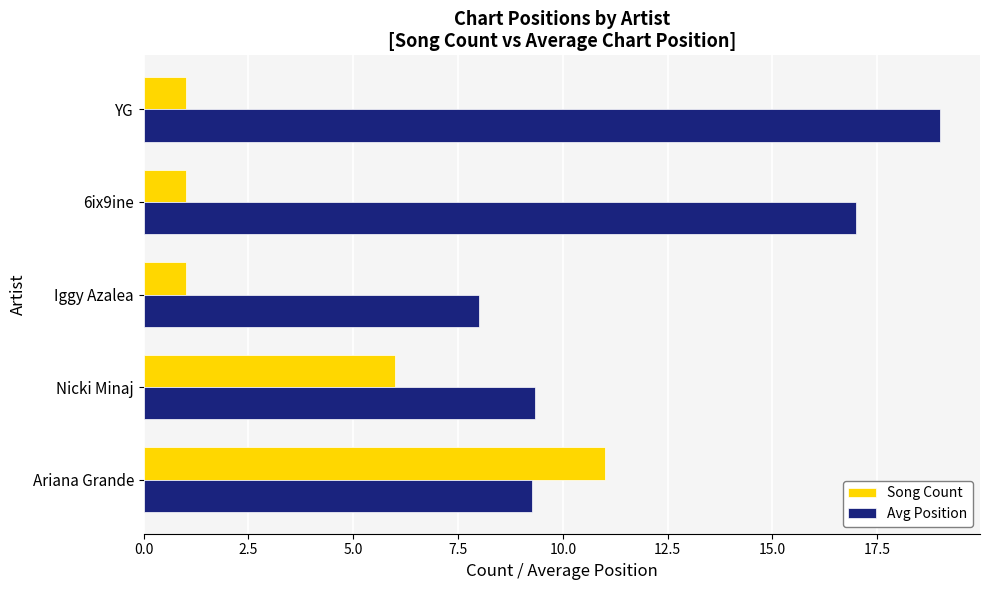

What is the highest value of the Song Count series?

11.0